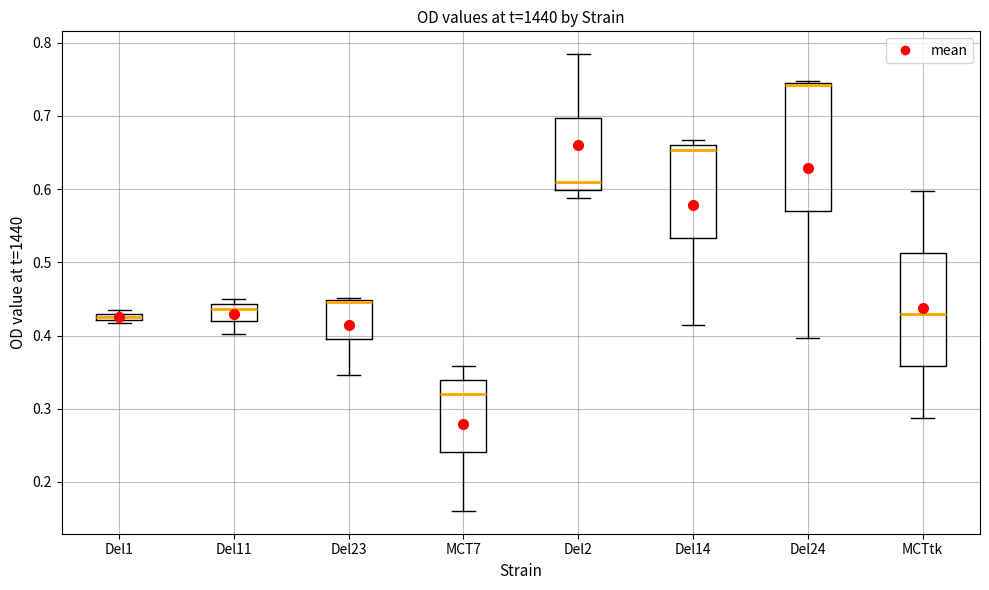

Where is the lower edge of the box for Del24 on the y-axis? The values are not printed on the chart, so give them approximately, as read against the axis.

0.57